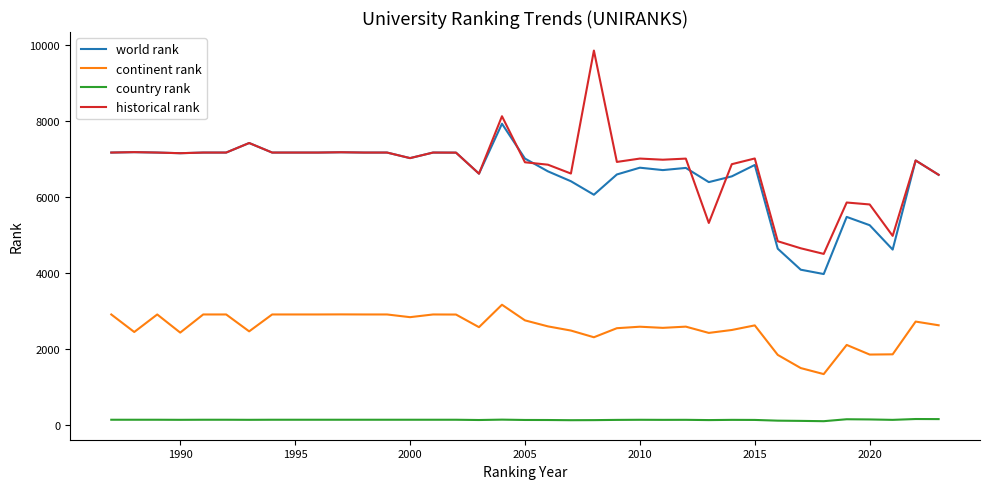

List the series in order of their peak value, lowest first.

country rank, continent rank, world rank, historical rank